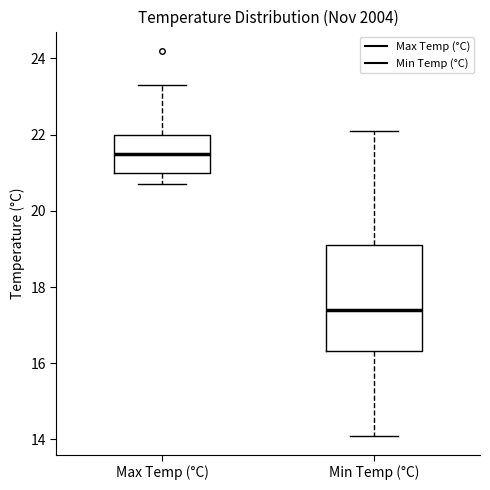

Which box is the tallest, from its lower edge to its upper edge?

Min Temp (°C)